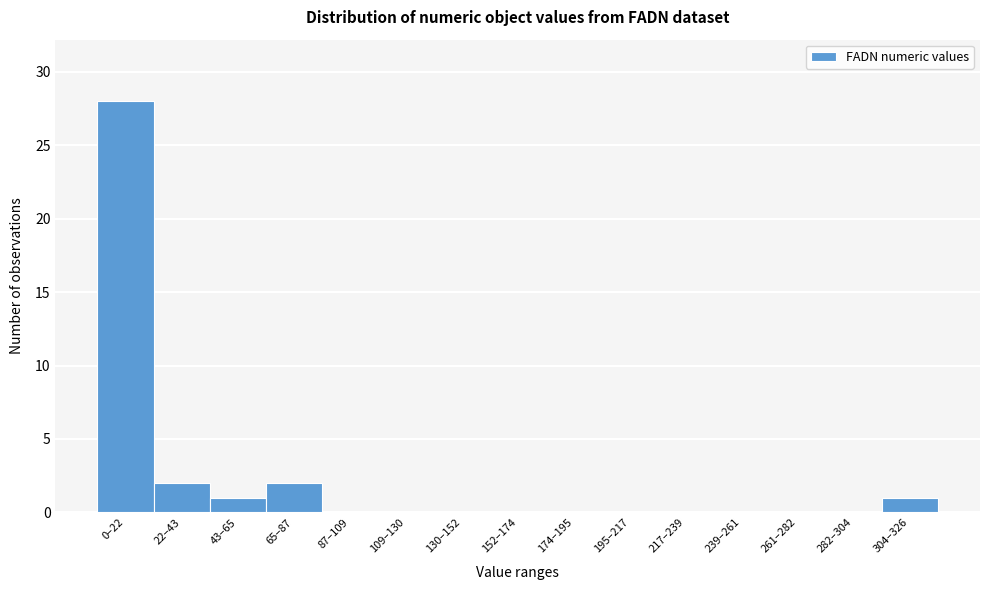

Reading right to left, extract all data points from this chart.

304–326=1	282–304=0	261–282=0	239–261=0	217–239=0	195–217=0	174–195=0	152–174=0	130–152=0	109–130=0	87–109=0	65–87=2	43–65=1	22–43=2	0–22=28